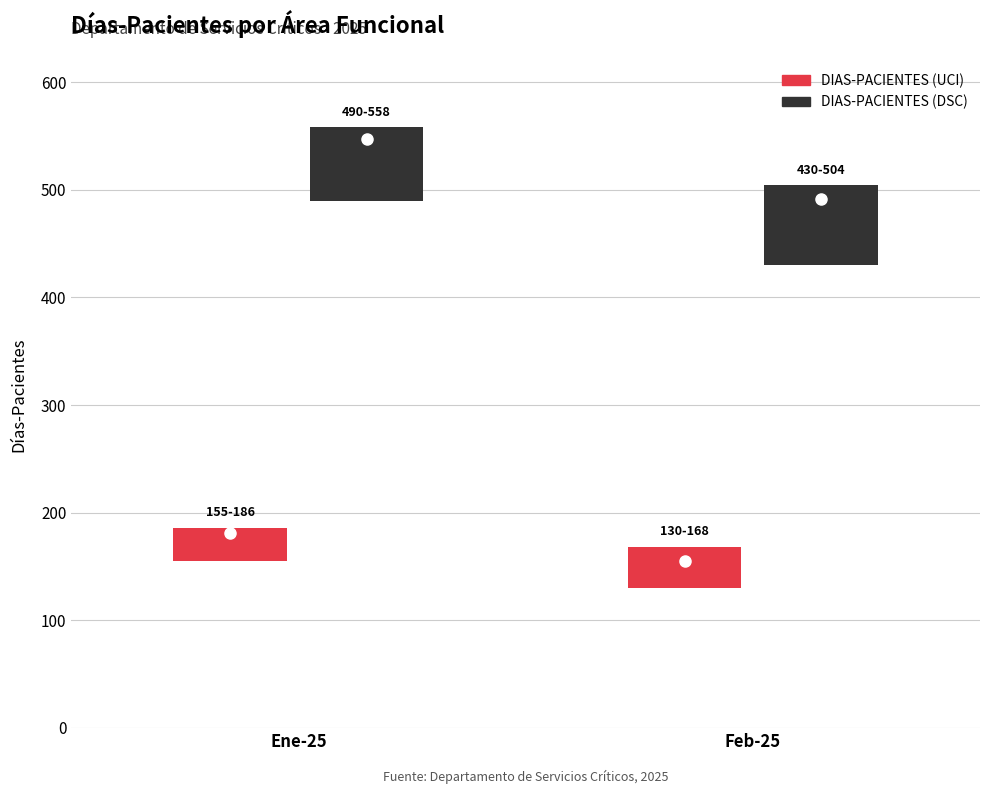

Between Ene-25 and Feb-25, which series saw the biggest shift?

DIAS-PACIENTES (DSC)